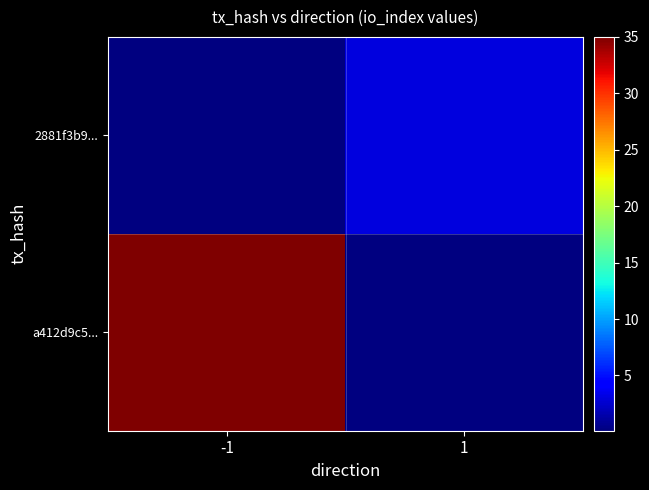

Reading right to left, extract all data points from this chart.

a412d9c5...: 1=0	-1=35
2881f3b9...: 1=3	-1=0